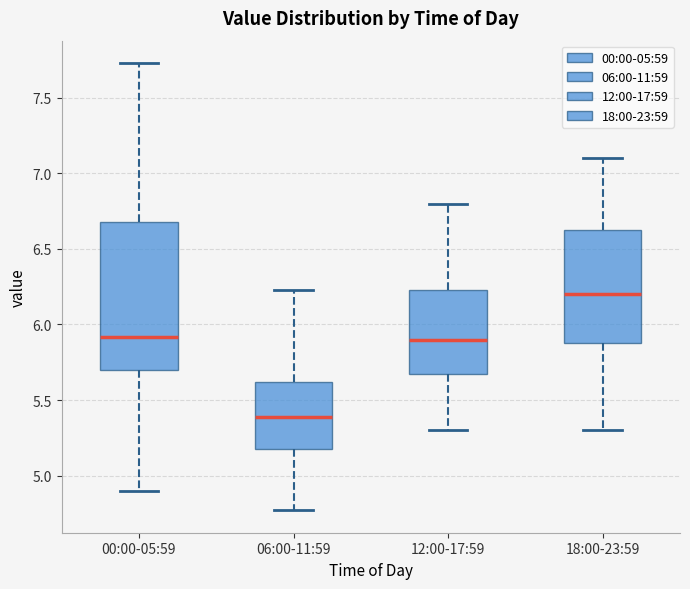

Which box is the tallest, from its lower edge to its upper edge?

00:00-05:59